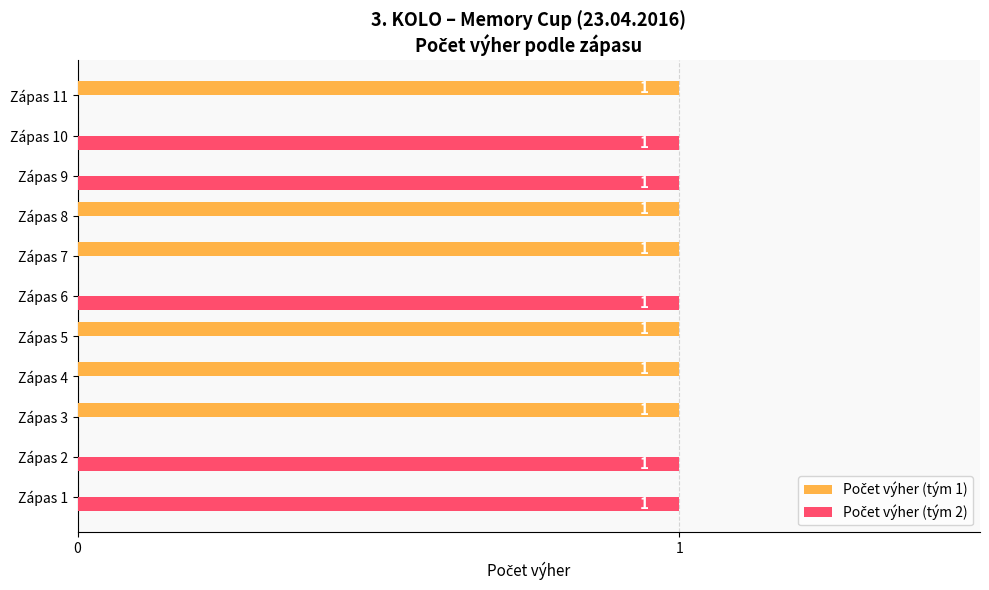

Count the number of data series in this chart.

2